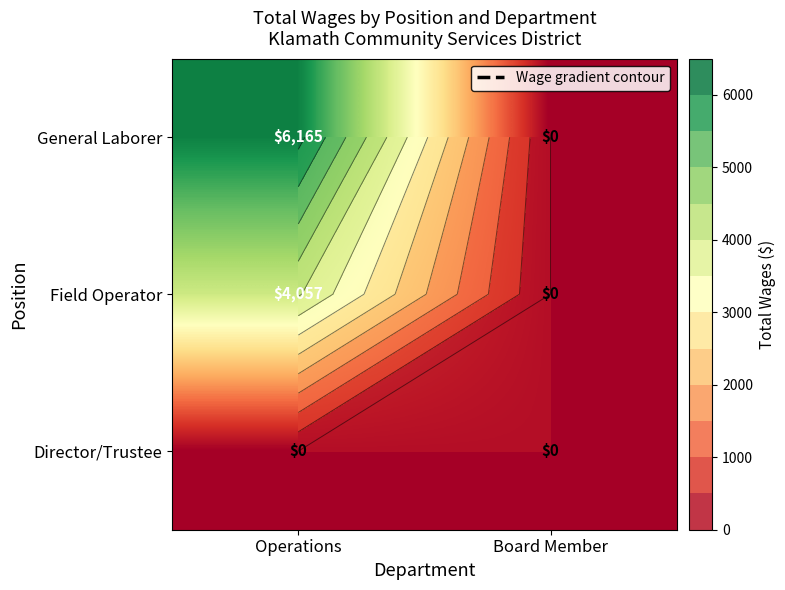

How many Field Operator values are between 0 and 4057?

2